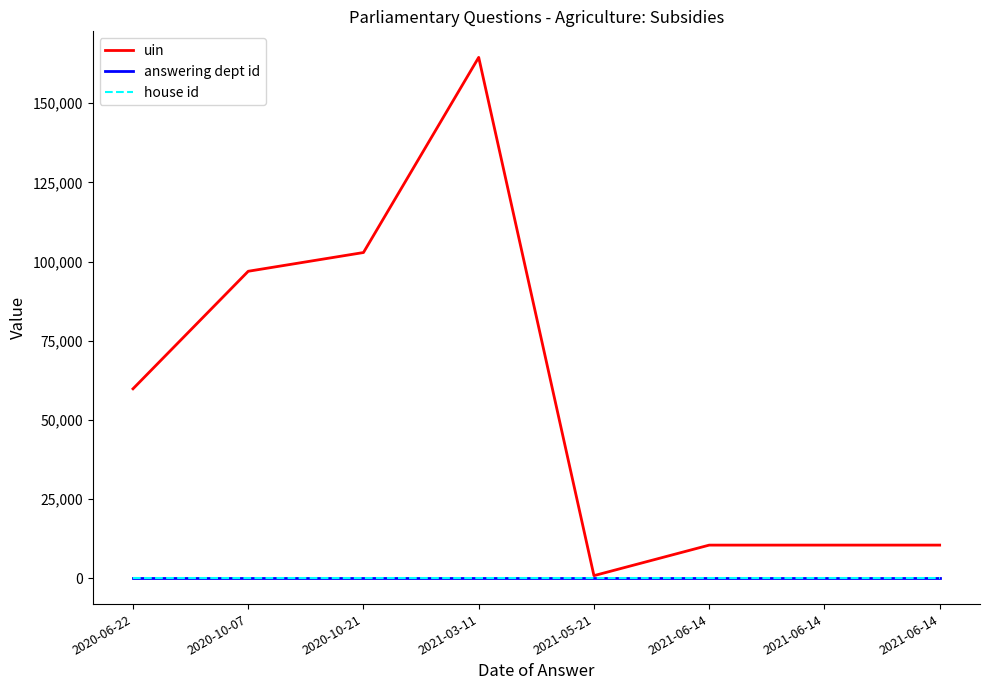

What are all the series names shown in the legend?

uin, answering dept id, house id